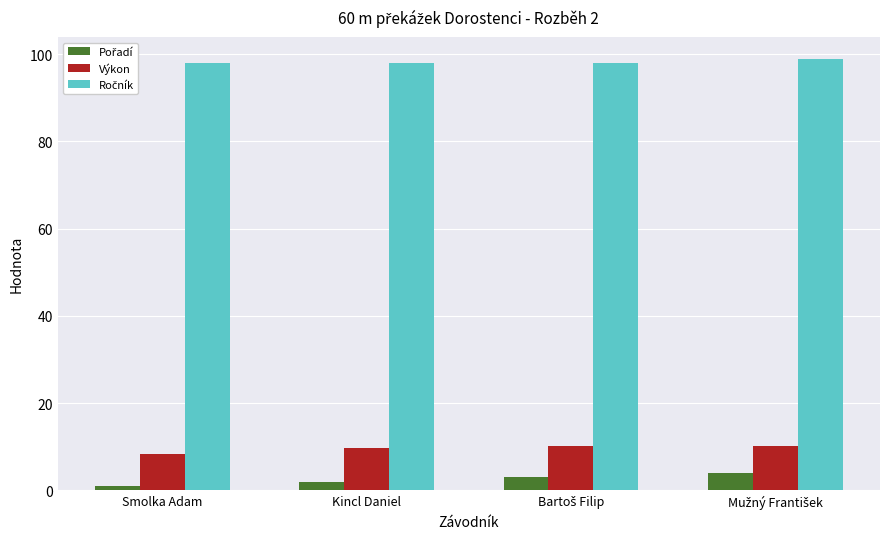

The Výkon series shows 8.3 at Smolka Adam. True or false?

True